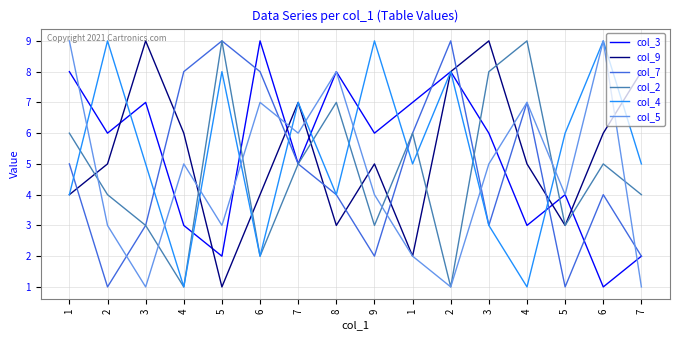

Does the chart display data point markers on the line(s)?

No